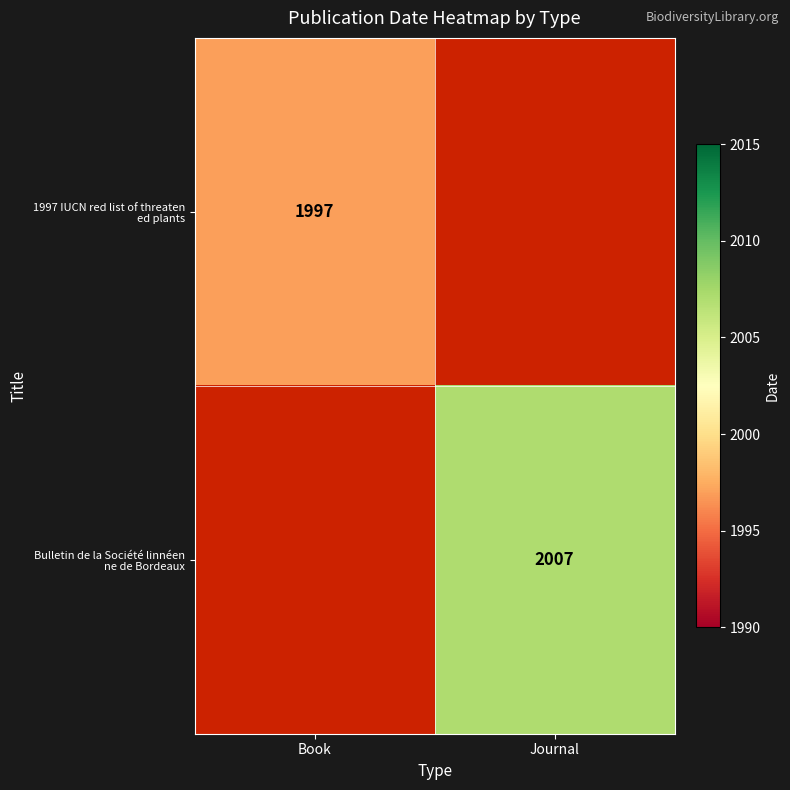

Which series has the widest spread of values?

1997 IUCN red list of threaten ed plants